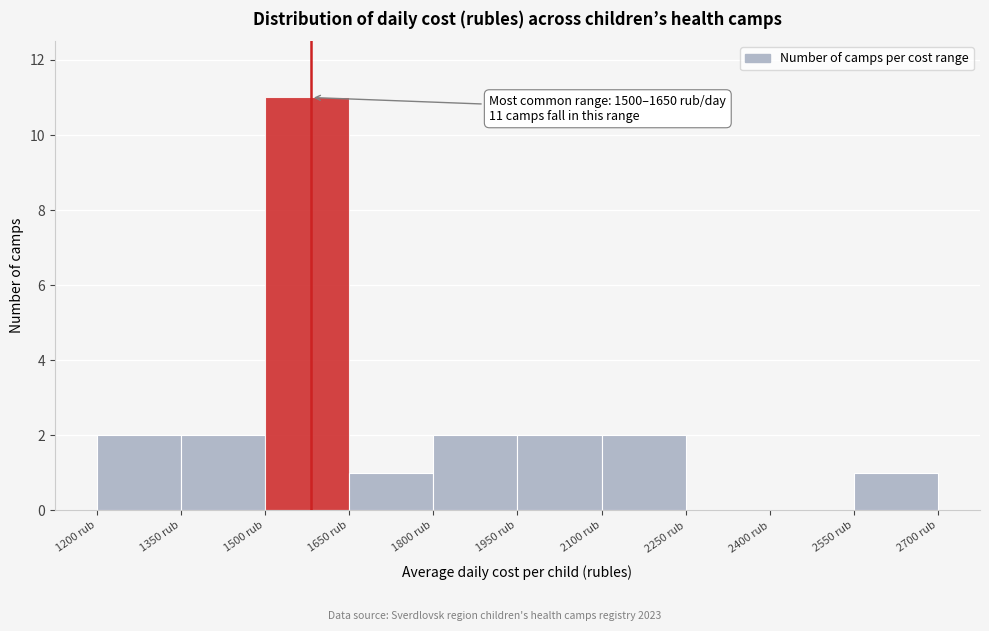

Which range on the x-axis has the tallest bar?

1500 to 1650